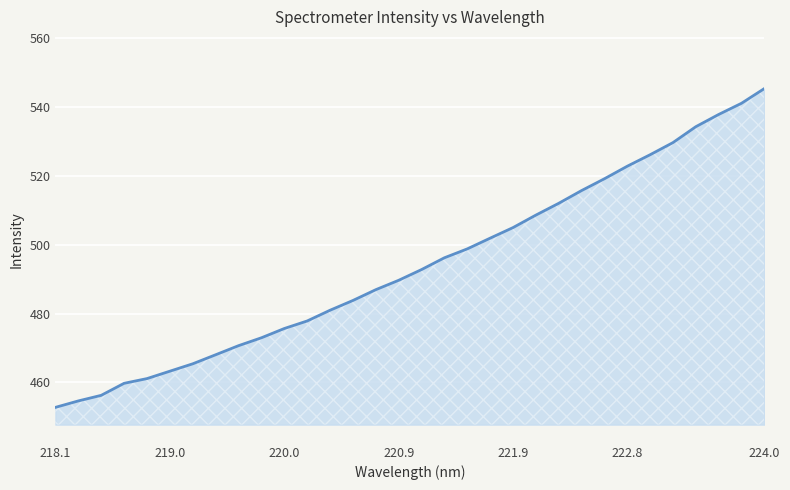

What is the average value?

493.9